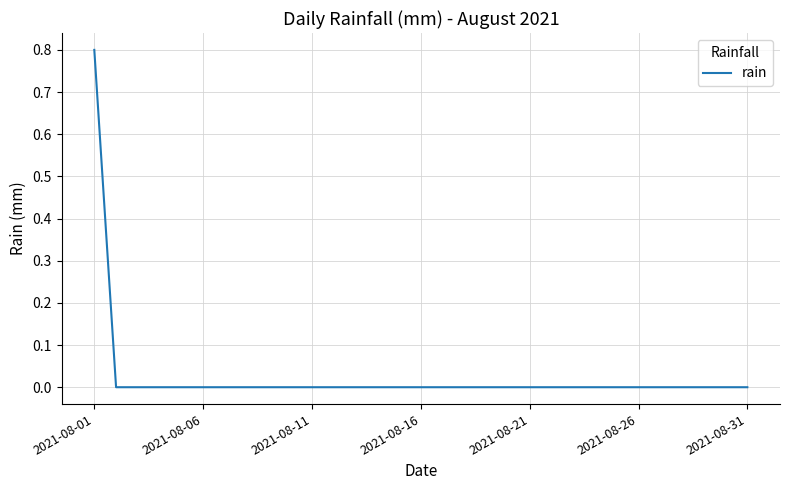

Is this an area chart (filled region under the line)?

No